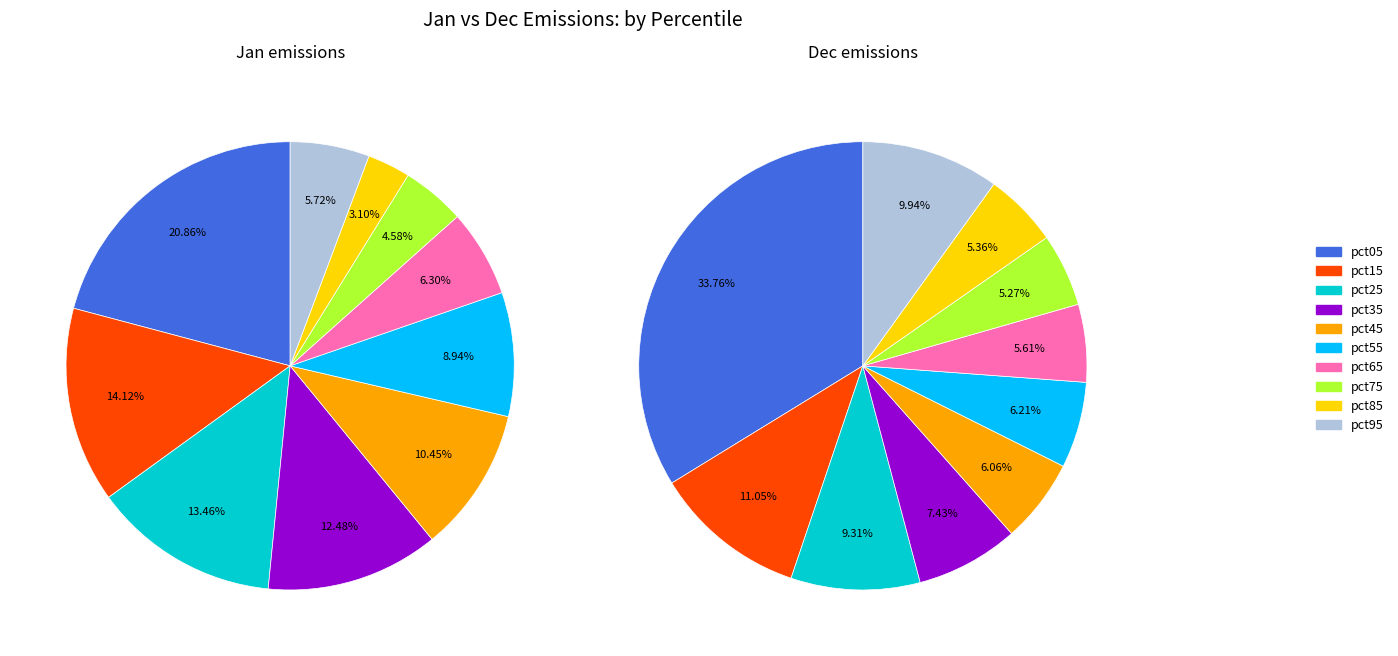

To the nearest percent, what is the average slice percentage?

10%